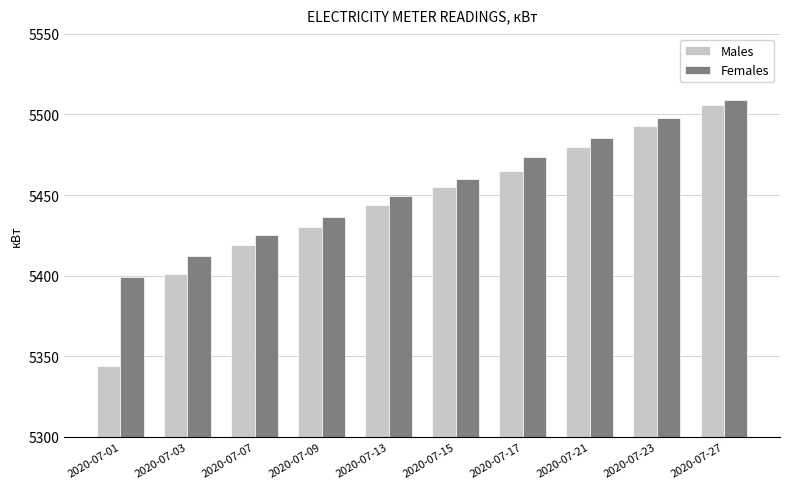

How many data points in Females are above 5459?

5